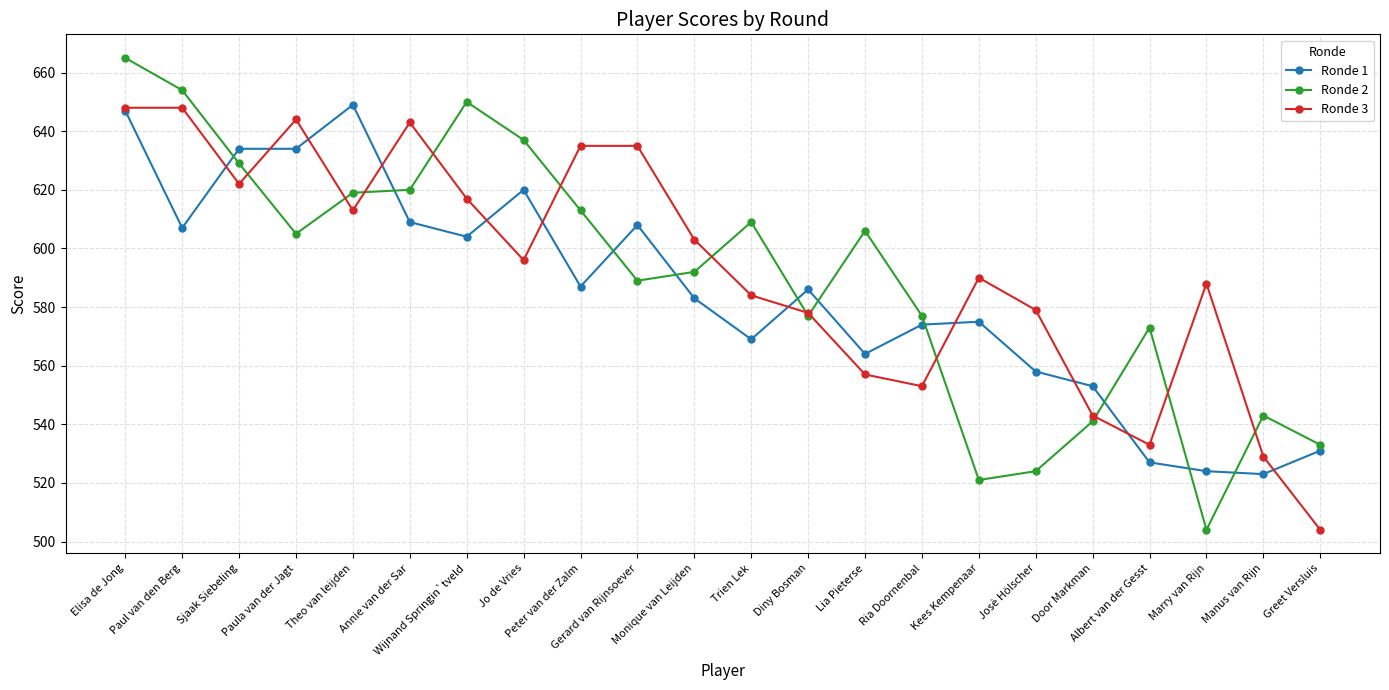

Which series changed the most between Ria Doornenbal and Door Markman?

Ronde 2